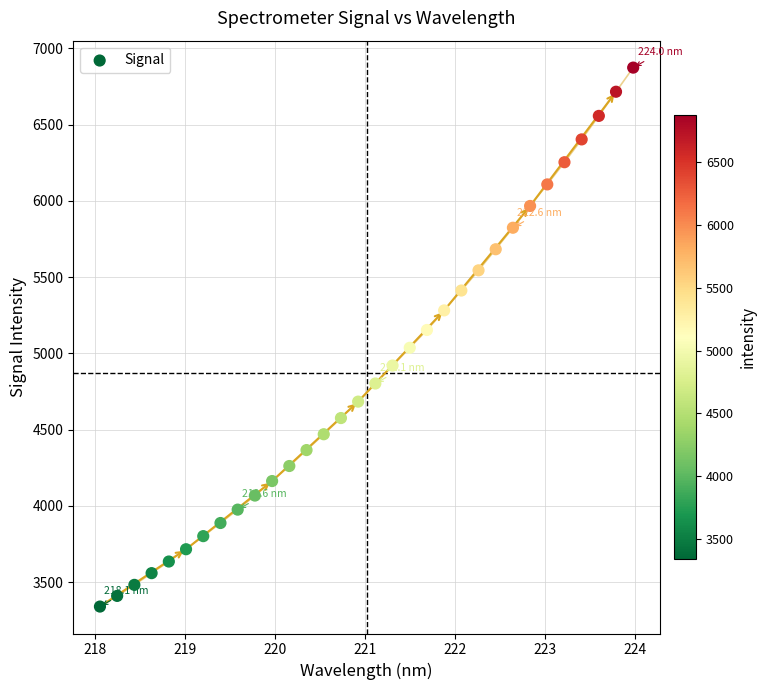

What is the range of Y values (max minus min)?

3532.3